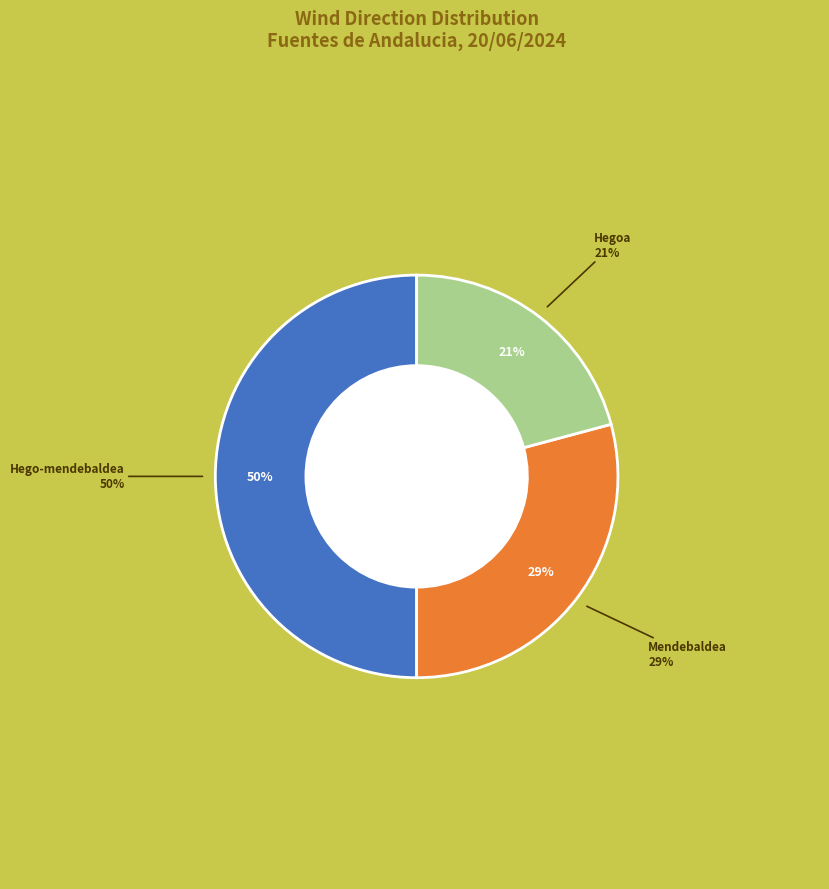

Is Hegoa the majority of the pie?

No